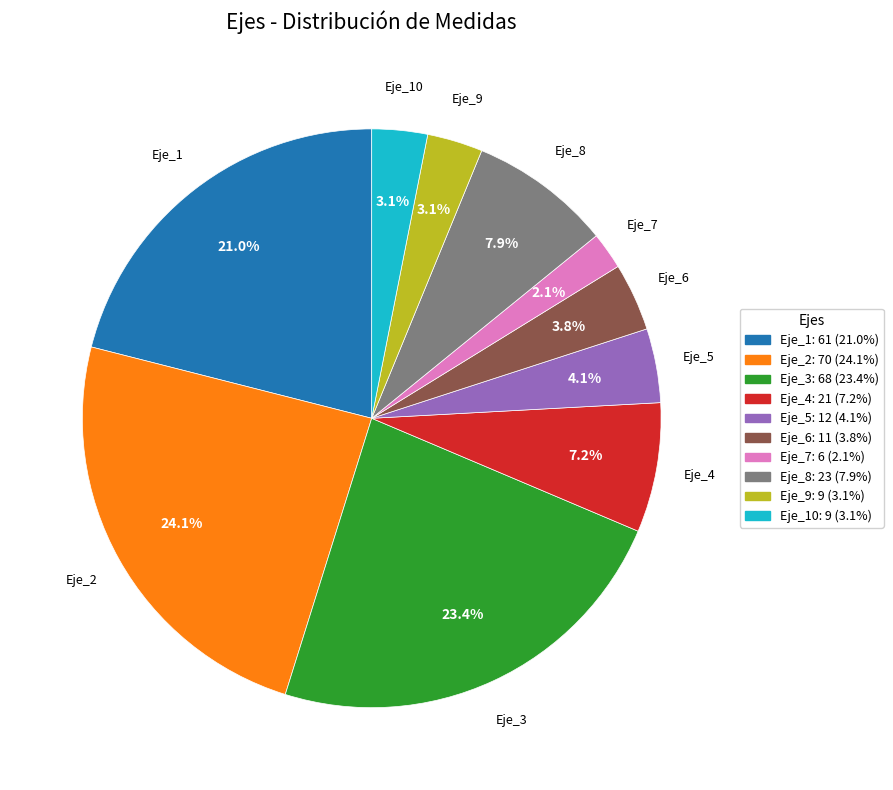

Is there a majority slice in this chart?

No